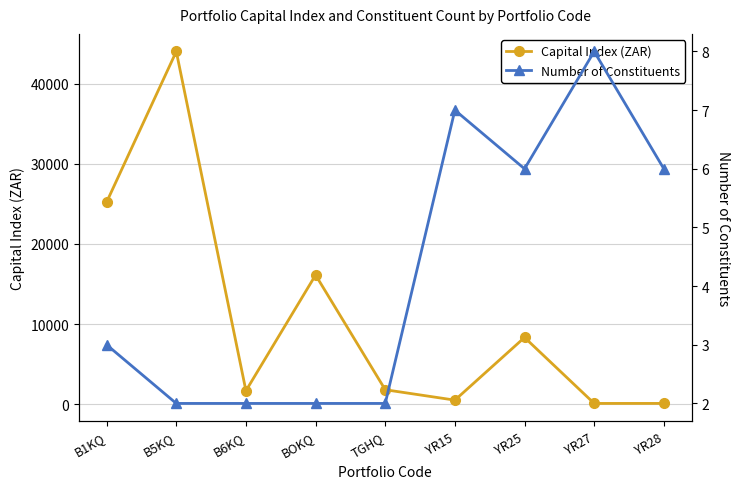

What is the label of the 7th point from the right?

B6KQ